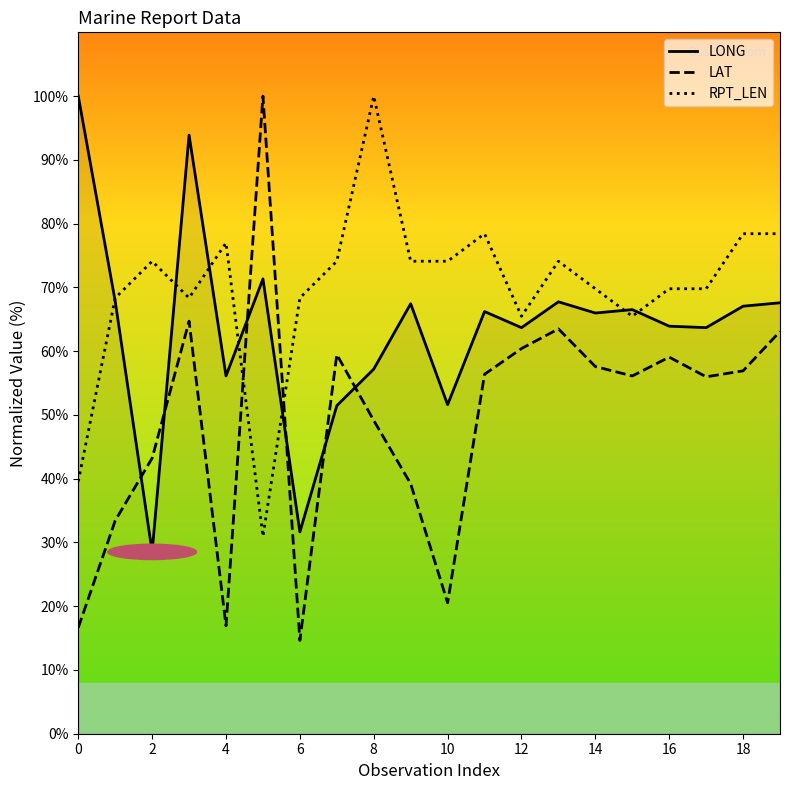

Which series has the widest spread of values?

LAT